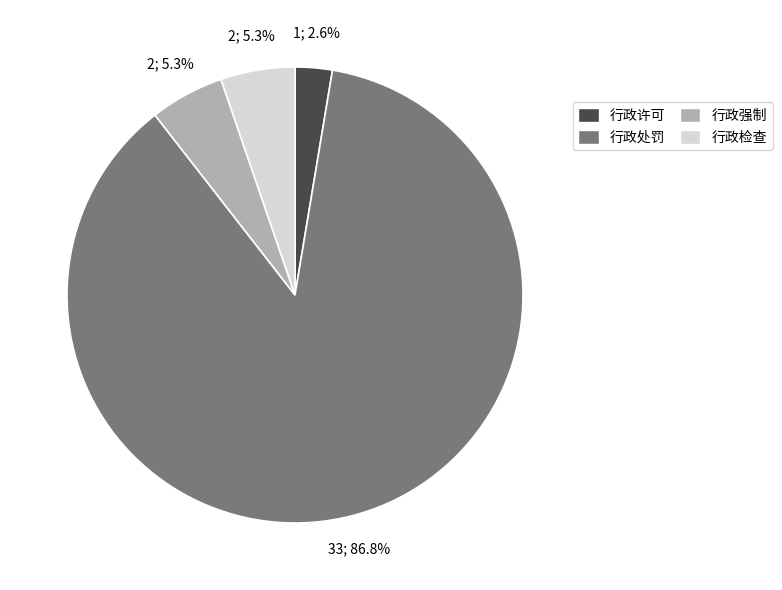

Between 行政强制 and 行政处罚, which is larger?

行政处罚